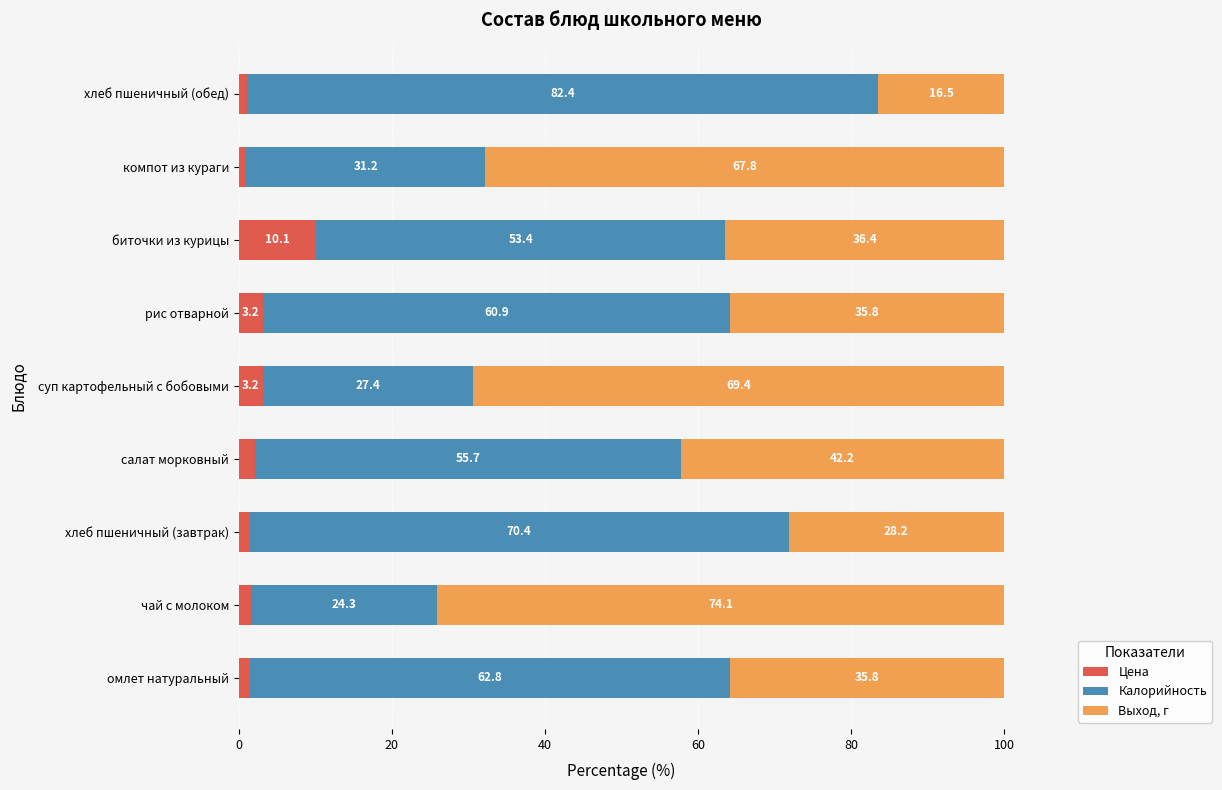

The value of Цена at суп картофельный с бобовыми is 3.2. True or false?

True